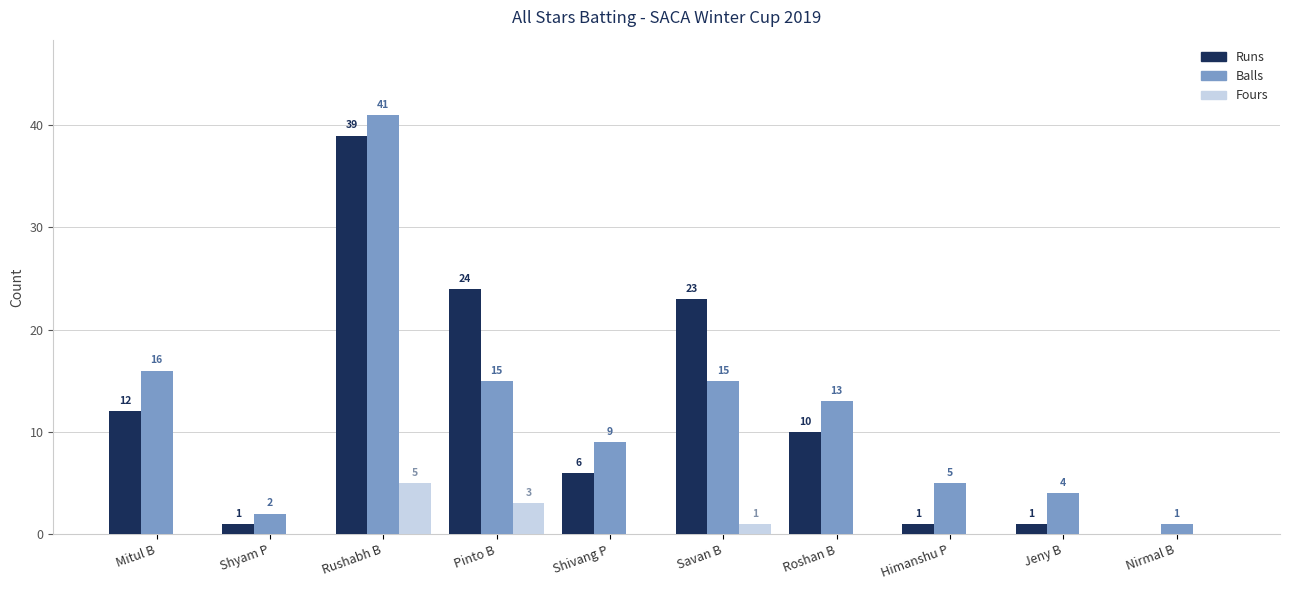

Reading left to right, transcribe all the data shown in this chart.

Runs: 12	1	39	24	6	23	10	1	1	0
Balls: 16	2	41	15	9	15	13	5	4	1
Fours: 0	0	5	3	0	1	0	0	0	0